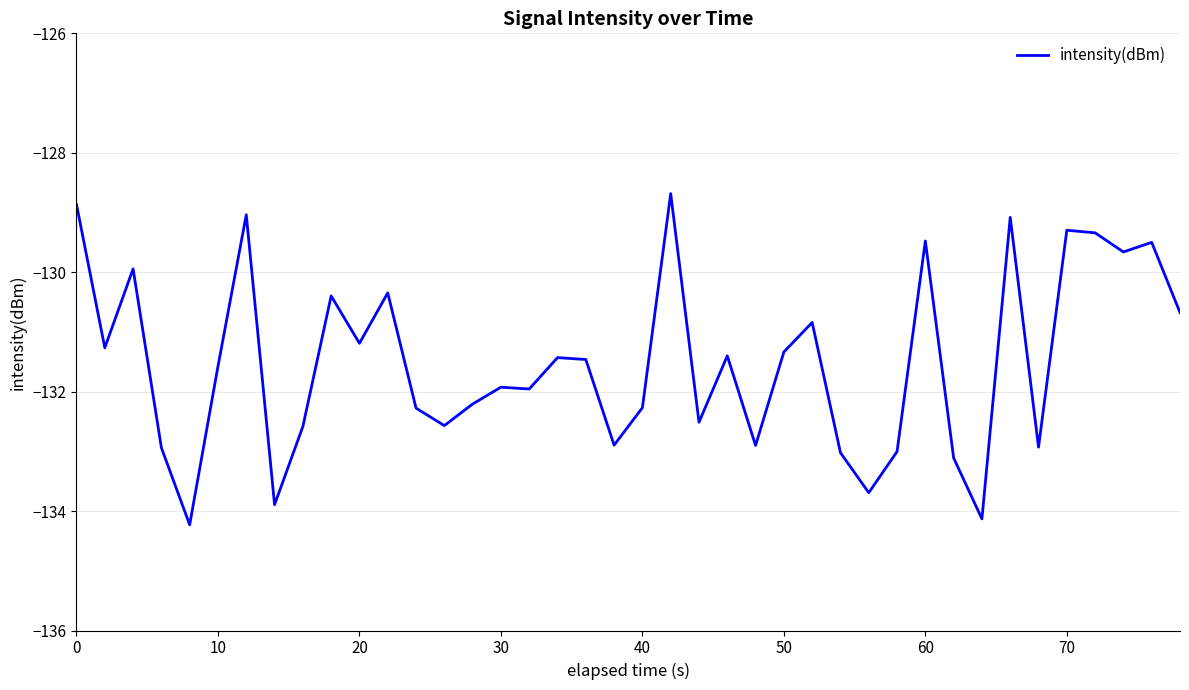

What is the maximum value shown in the chart?

-128.7